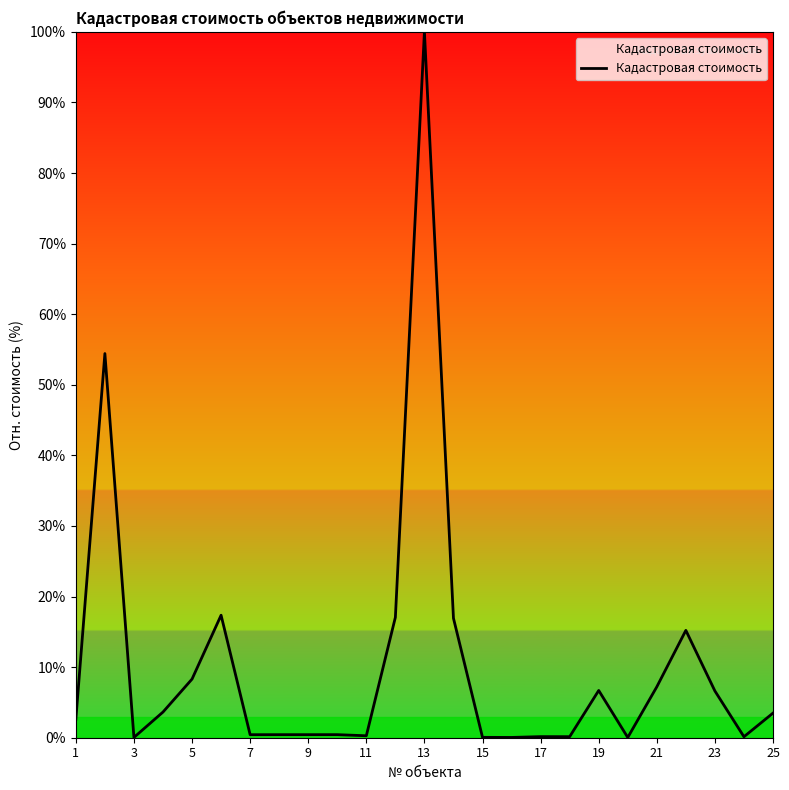

What is the maximum value shown in the chart?

100.0